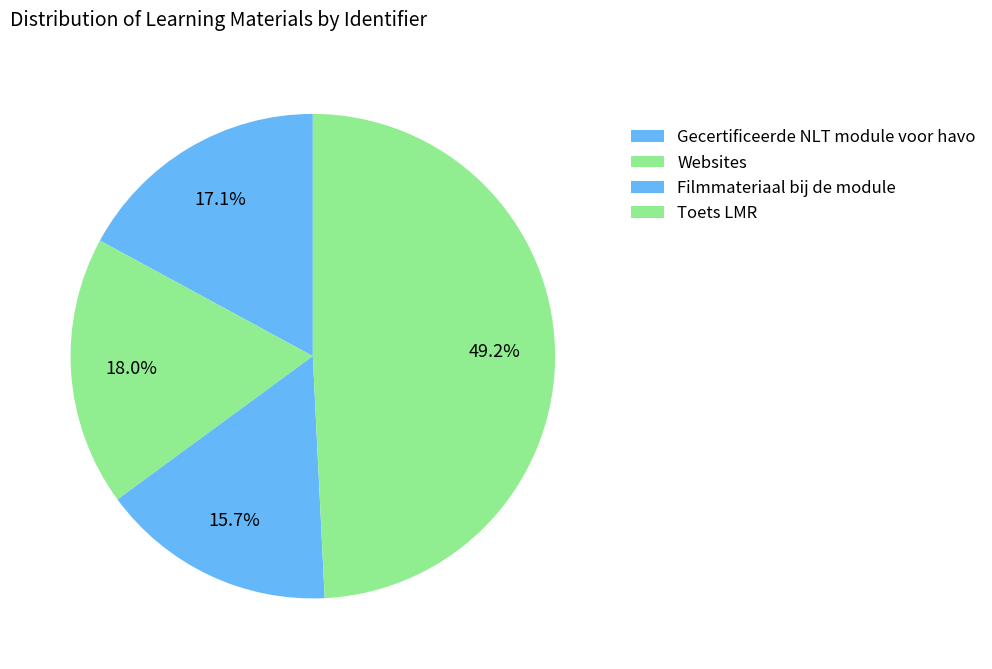

Count the number of slices in the pie.

4